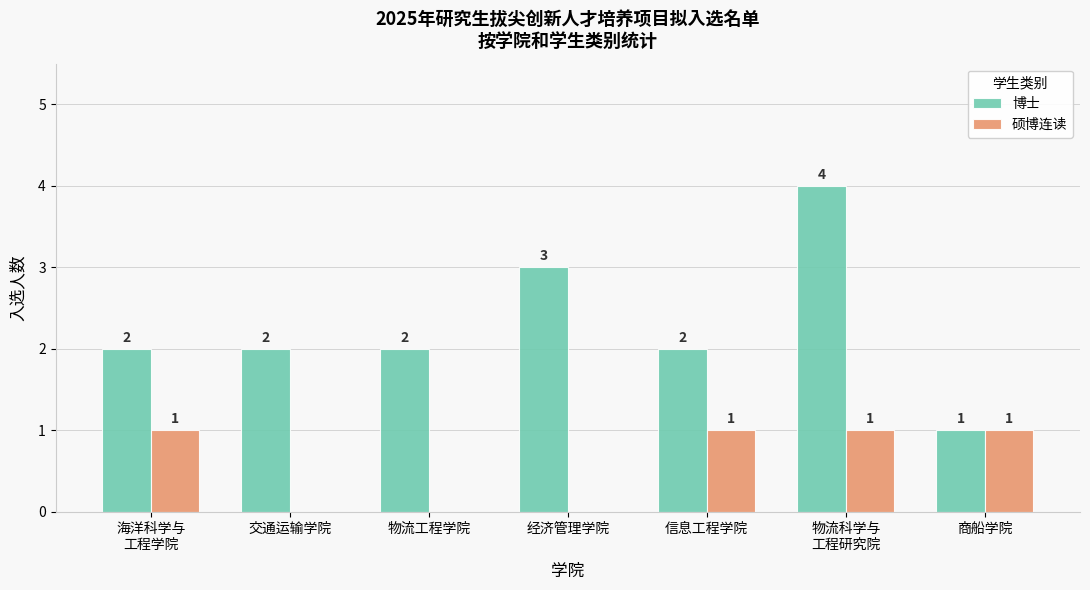

Reading right to left, what are all the values shown in this chart?

博士: 1	4	2	3	2	2	2
硕博连读: 1	1	1	0	0	0	1